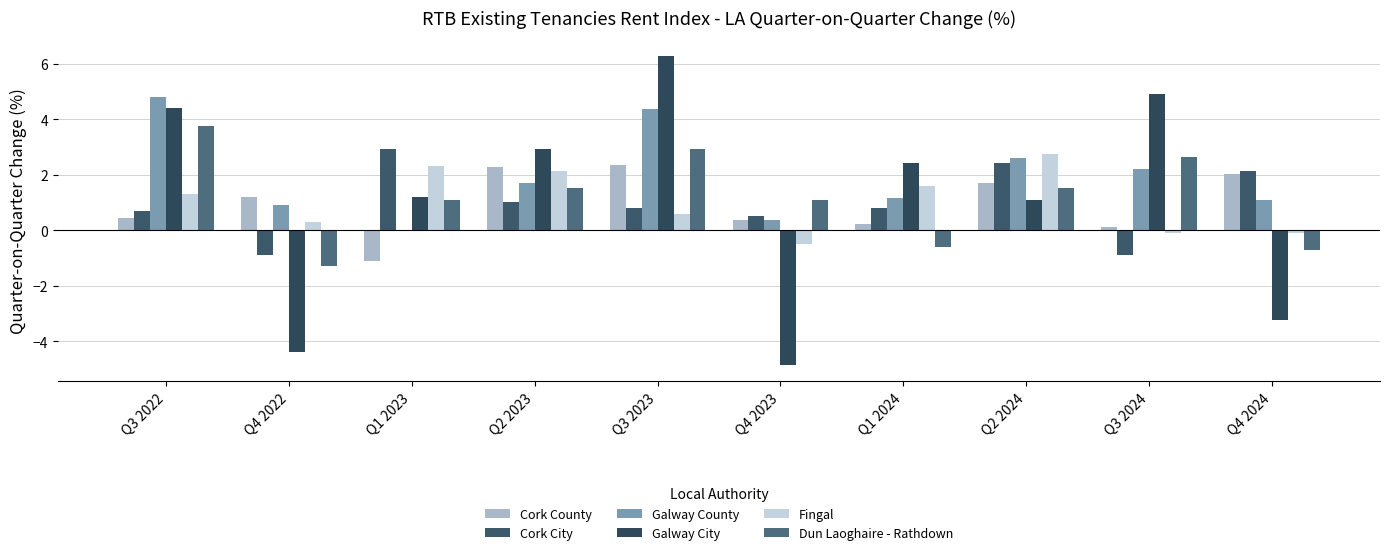

At which category is the sum across all series the highest?

Q3 2023